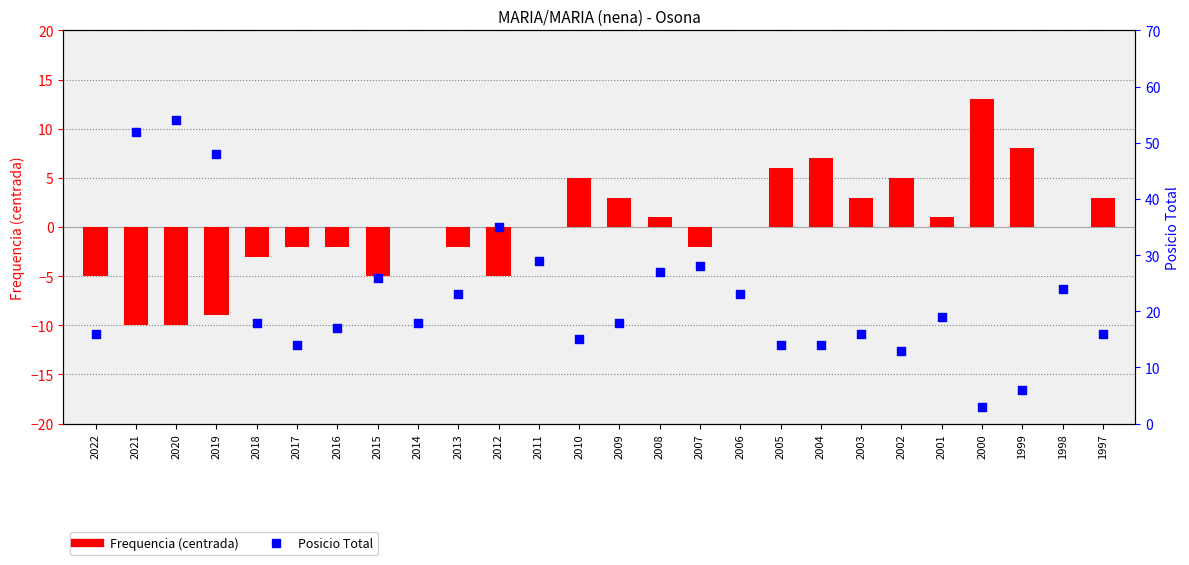

Which series has the largest Y range (max minus min)?

Posicio Total